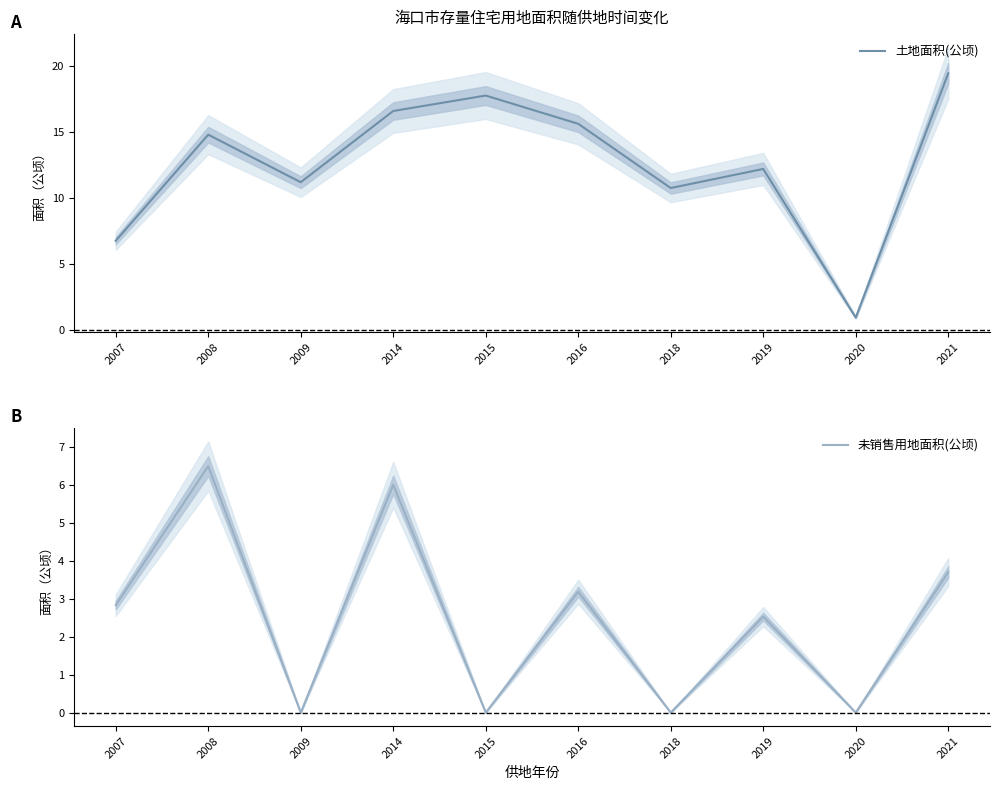

Reading left to right, transcribe all the data shown in this chart.

土地面积(公顷): 2007=6.7	2008=14.8	2009=11.2	2014=16.6	2015=17.7	2016=15.6	2018=10.7	2019=12.2	2020=0.9	2021=19.4
未销售用地面积(公顷): 2007=2.8	2008=6.5	2009=0.0	2014=6.0	2015=0.0	2016=3.2	2018=0.0	2019=2.5	2020=0.0	2021=3.7